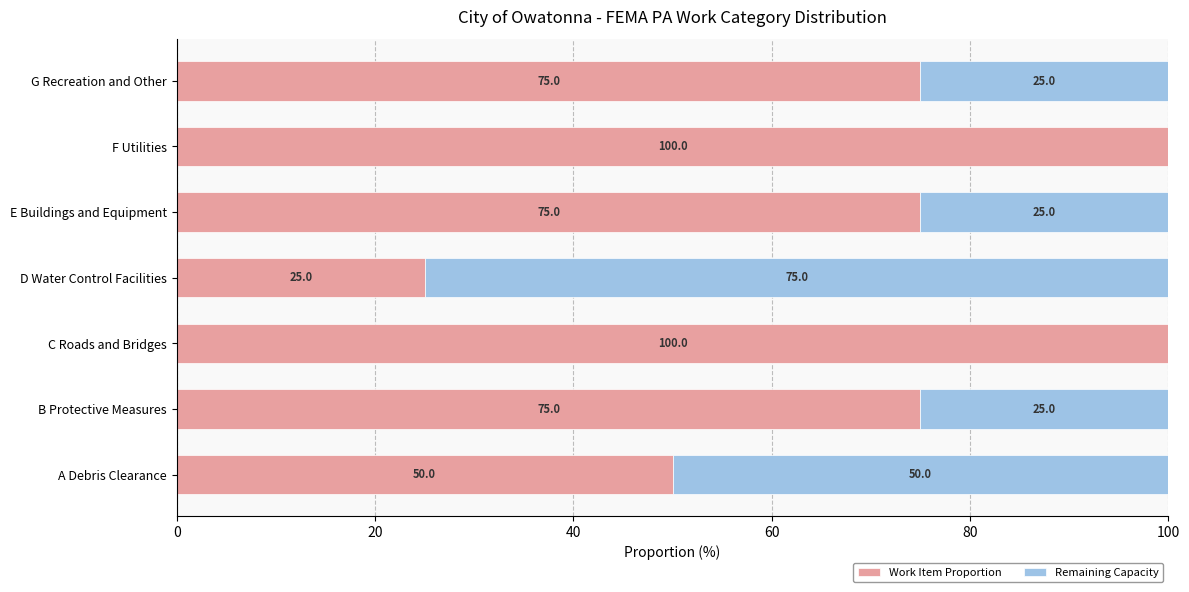

What is the sum of all Work Item Proportion values?

500